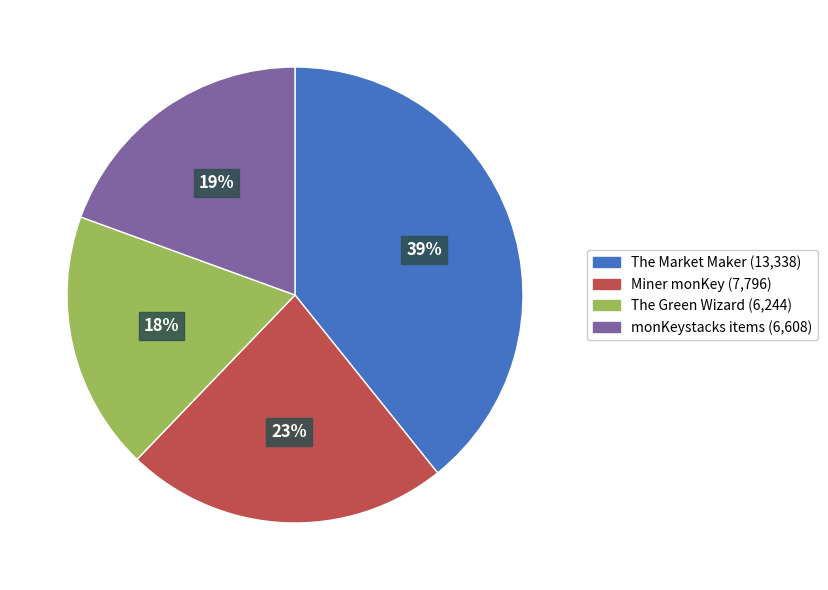

To the nearest percent, what is the difference between the largest and smallest slice percentages?

21%